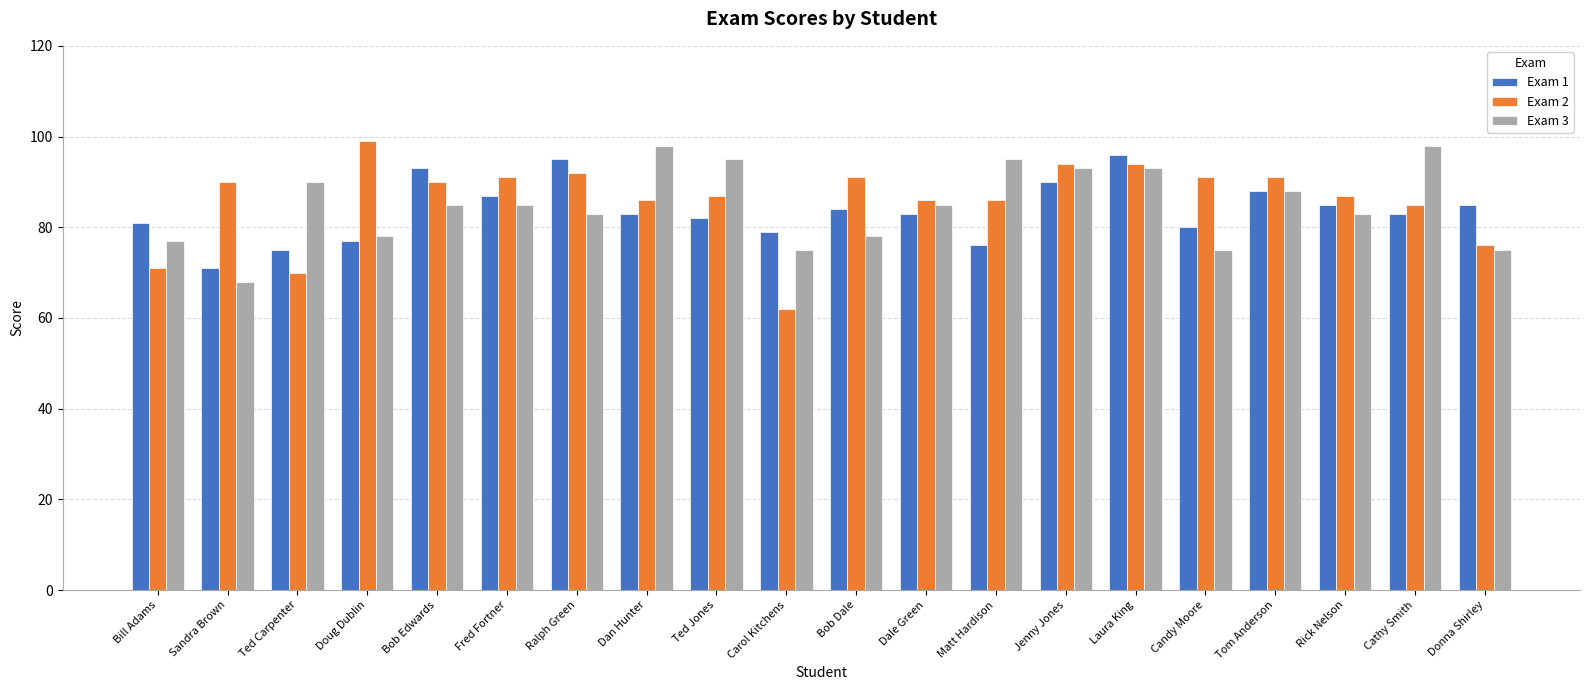

What is the label of the 17th bar from the left?

Tom Anderson